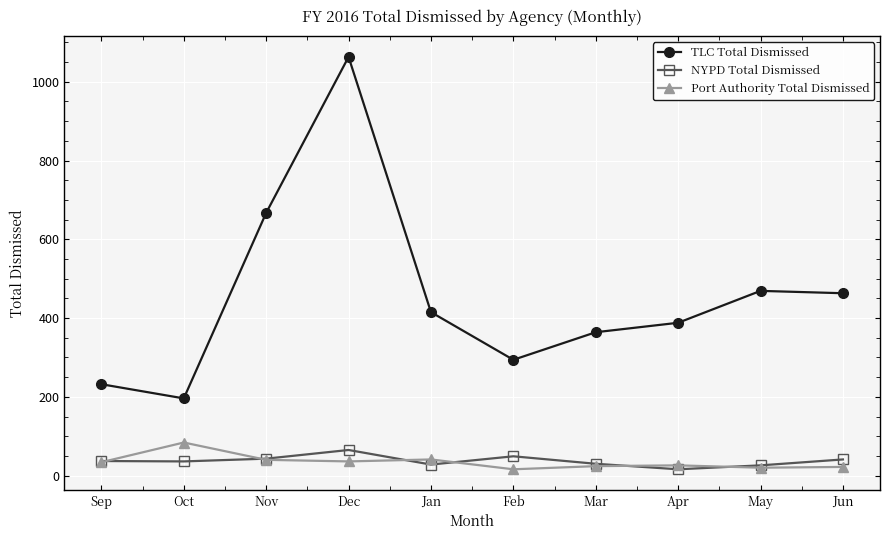

True or false: NYPD Total Dismissed and TLC Total Dismissed intersect in this chart.

False